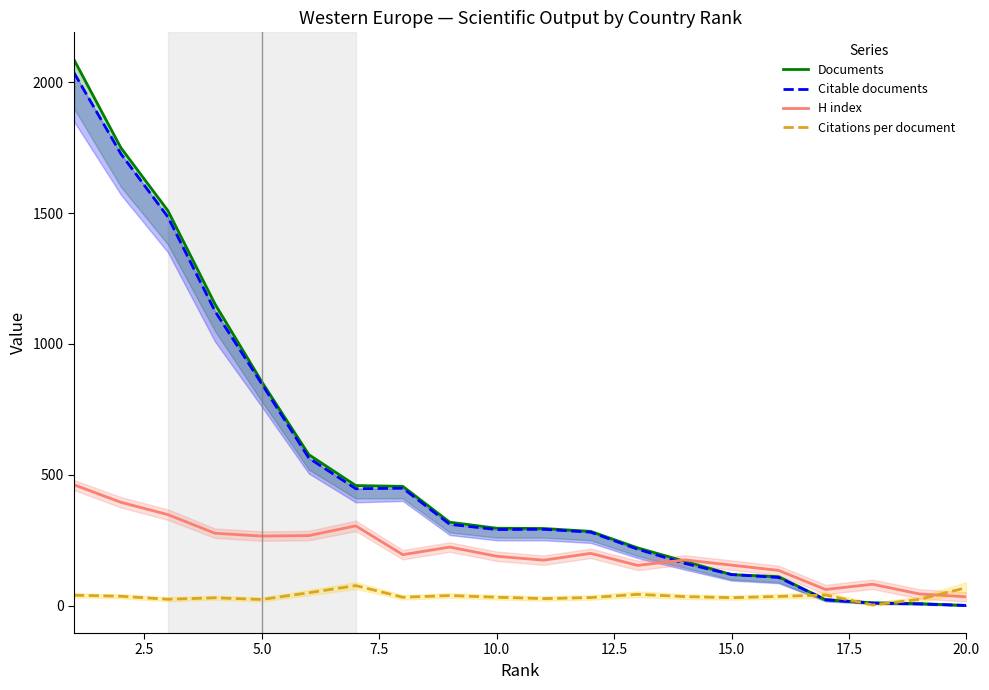

Is the value of H index at 15.0 greater than the value of Citations per document at 7.5?

Yes